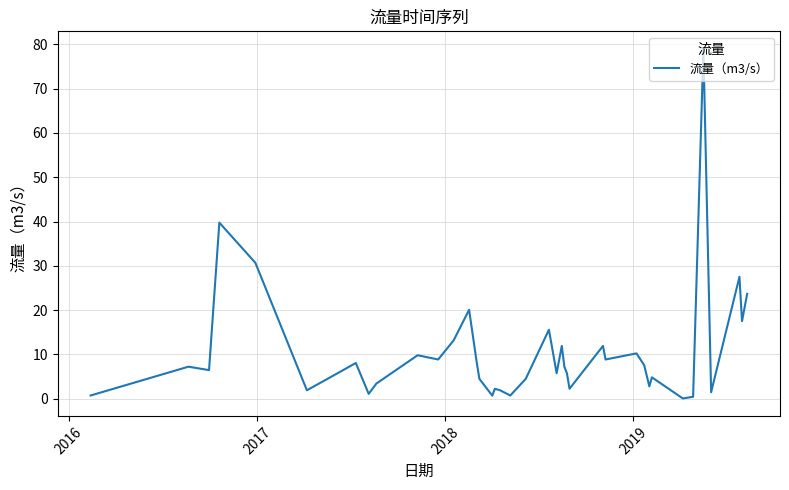

What is the difference between the maximum and minimum values?

79.0